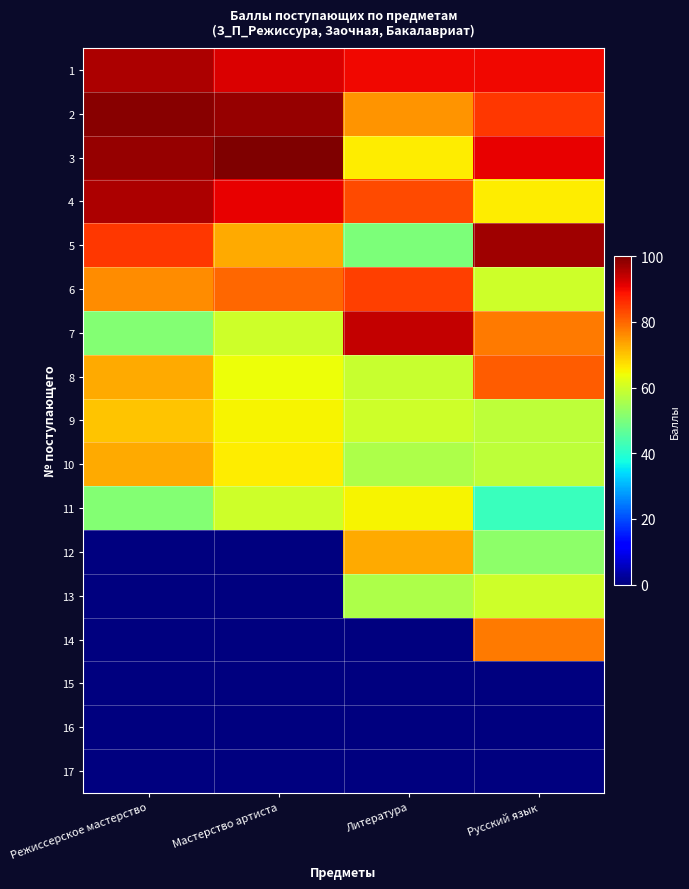

Reading left to right, transcribe all the data shown in this chart.

1: Режиссерское мастерство=96	Мастерство артиста=92	Литература=90	Русский язык=90
2: Режиссерское мастерство=99	Мастерство артиста=98	Литература=75	Русский язык=85
3: Режиссерское мастерство=98	Мастерство артиста=100	Литература=66	Русский язык=91
4: Режиссерское мастерство=96	Мастерство артиста=91	Литература=83	Русский язык=66
5: Режиссерское мастерство=85	Мастерство артиста=73	Литература=50	Русский язык=97
6: Режиссерское мастерство=76	Мастерство артиста=80	Литература=84	Русский язык=60
7: Режиссерское мастерство=51	Мастерство артиста=60	Литература=94	Русский язык=78
8: Режиссерское мастерство=73	Мастерство артиста=64	Литература=59	Русский язык=81
9: Режиссерское мастерство=70	Мастерство артиста=65	Литература=60	Русский язык=58
10: Режиссерское мастерство=73	Мастерство артиста=66	Литература=56	Русский язык=58
11: Режиссерское мастерство=51	Мастерство артиста=60	Литература=65	Русский язык=42
12: Режиссерское мастерство=0	Мастерство артиста=0	Литература=73	Русский язык=52
13: Режиссерское мастерство=0	Мастерство артиста=0	Литература=56	Русский язык=60
14: Режиссерское мастерство=0	Мастерство артиста=0	Литература=0	Русский язык=78
15: Режиссерское мастерство=0	Мастерство артиста=0	Литература=0	Русский язык=0
16: Режиссерское мастерство=0	Мастерство артиста=0	Литература=0	Русский язык=0
17: Режиссерское мастерство=0	Мастерство артиста=0	Литература=0	Русский язык=0